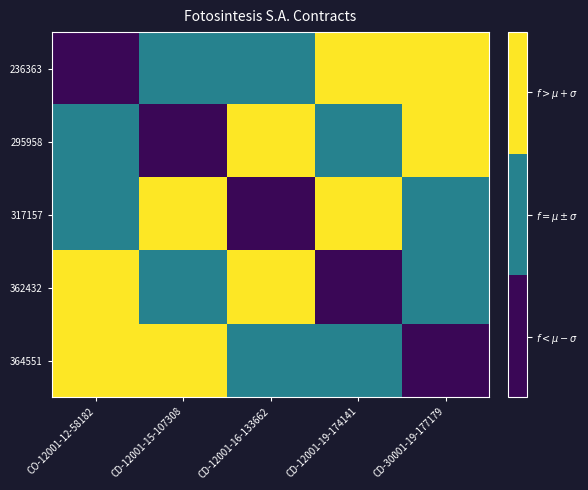

At how many categories does at least one series exceed 0?

5